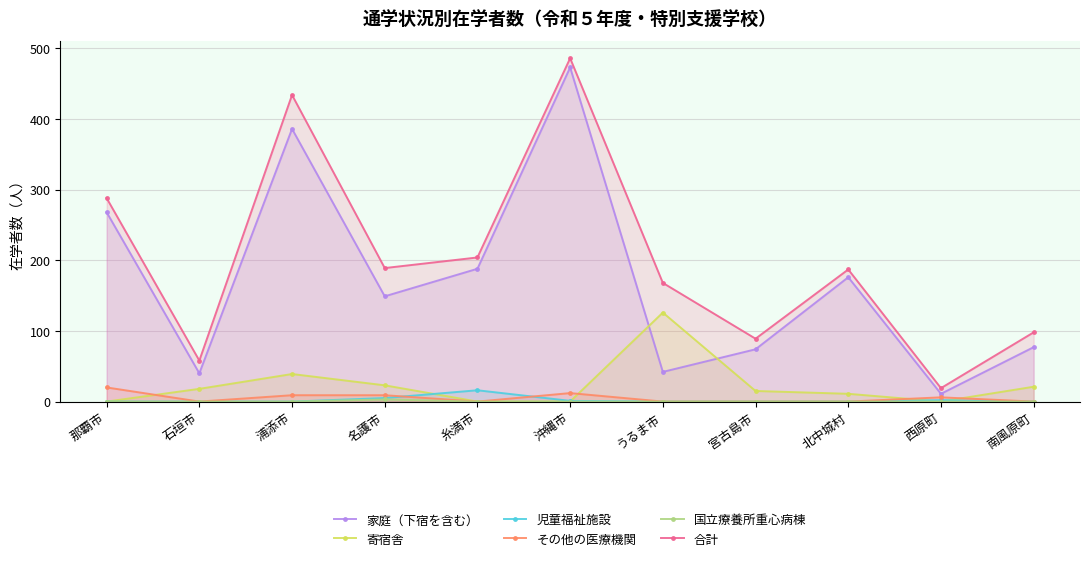

True or false: 児童福祉施設 and 家庭（下宿を含む） intersect in this chart.

False